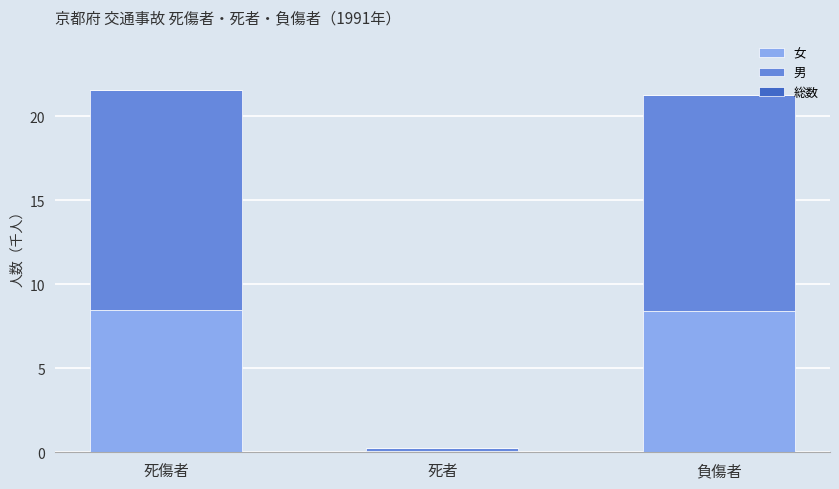

What is the maximum value for 女?

8.5